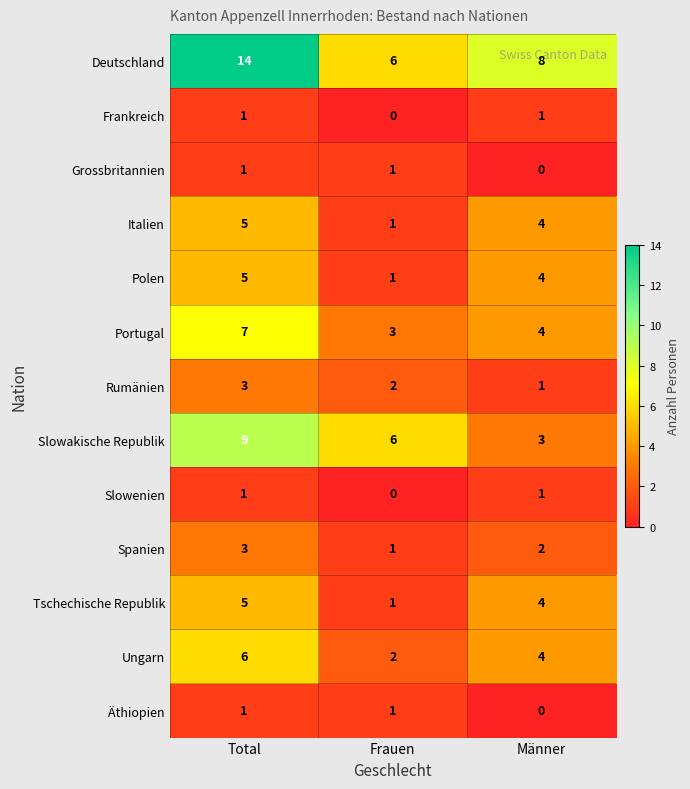

True or false: Spanien has a value of 3 at Total.

True